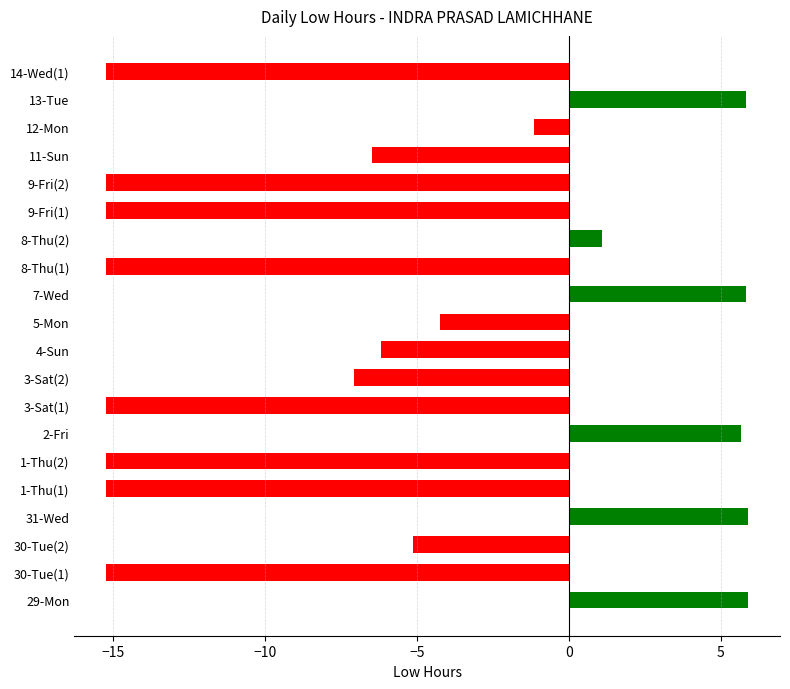

Does the chart contain any negative values?

Yes